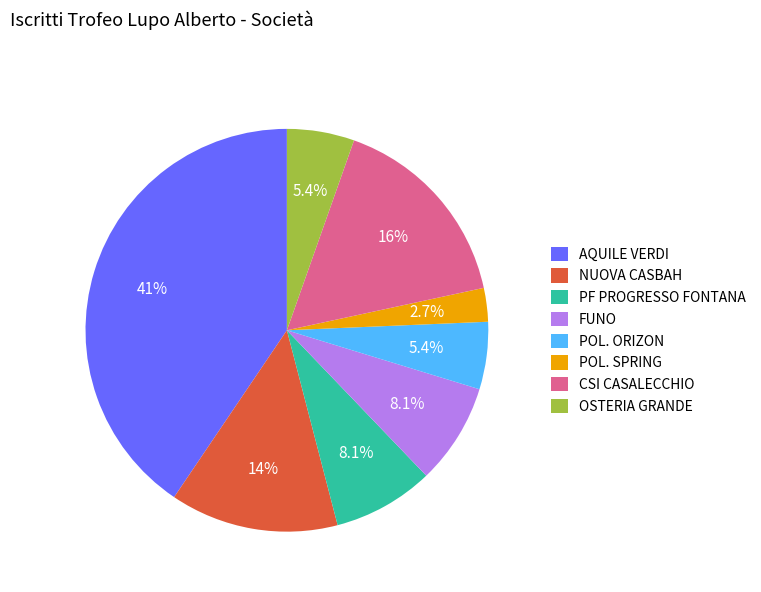

To the nearest percent, what is the difference between the AQUILE VERDI and NUOVA CASBAH slice percentages?

27%